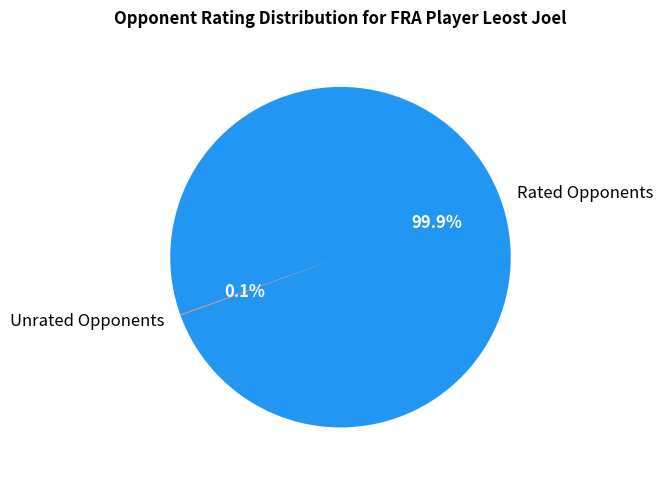

Which slice is the largest?

Rated Opponents